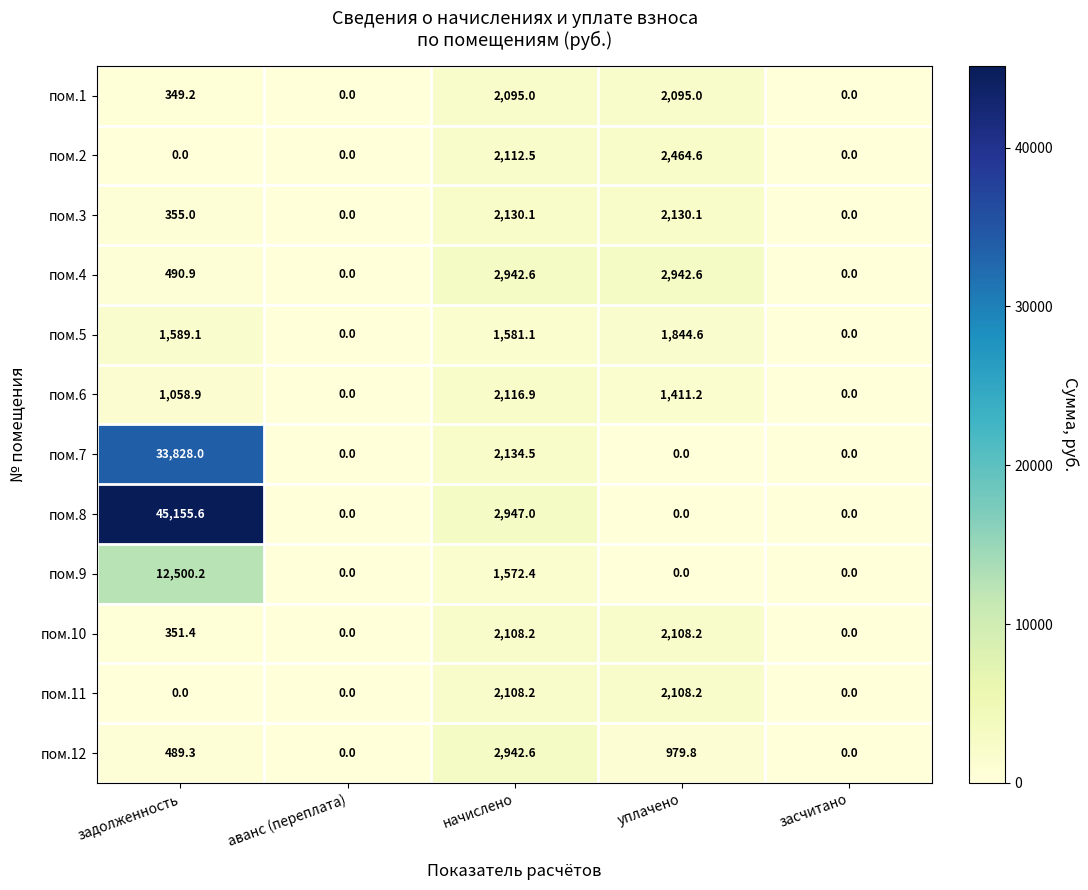

Where does the пом.12 series first go above 489?

задолженность